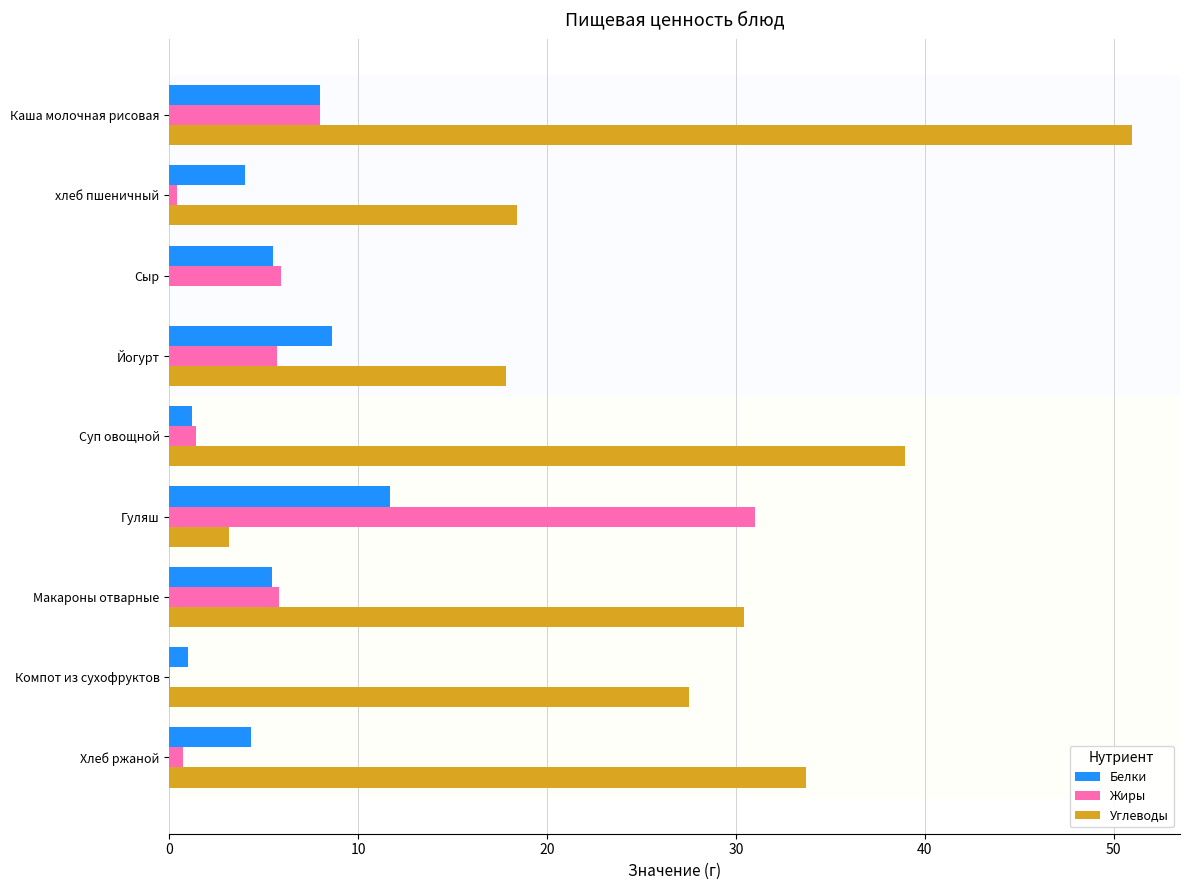

What is the sum of the Углеводы values at Сыр and Каша молочная рисовая?

51.0